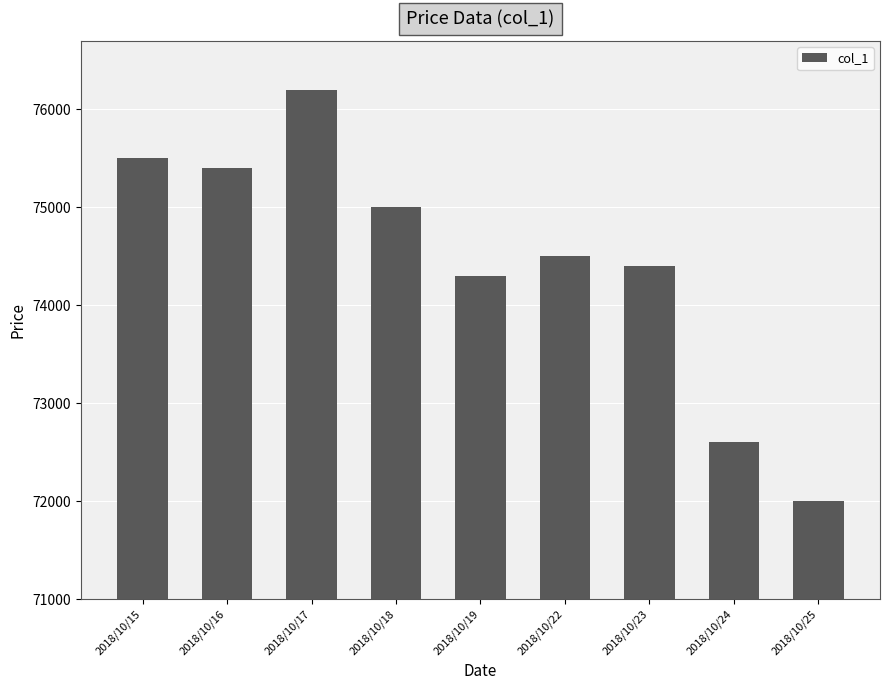

Reading left to right, list all the values displayed in this chart.

2018/10/15=75500	2018/10/16=75400	2018/10/17=76200	2018/10/18=75000	2018/10/19=74300	2018/10/22=74500	2018/10/23=74400	2018/10/24=72600	2018/10/25=72000